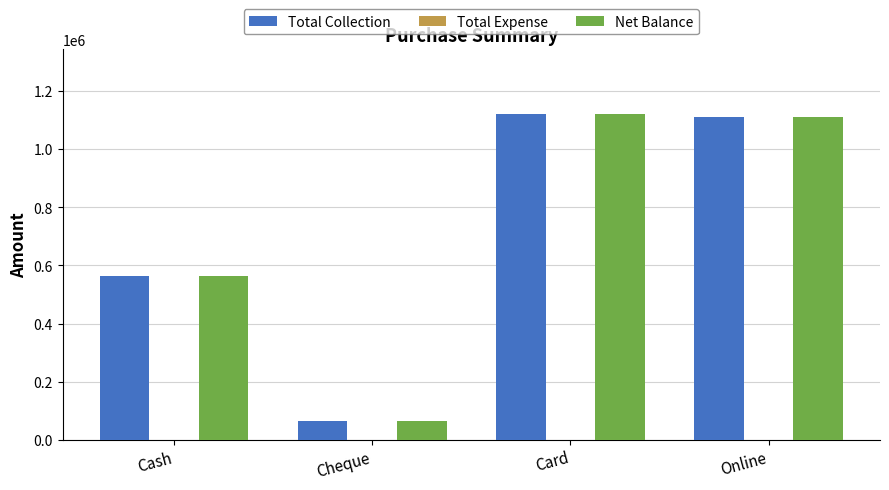

How many data points in Total Collection are less than 1110190?

2